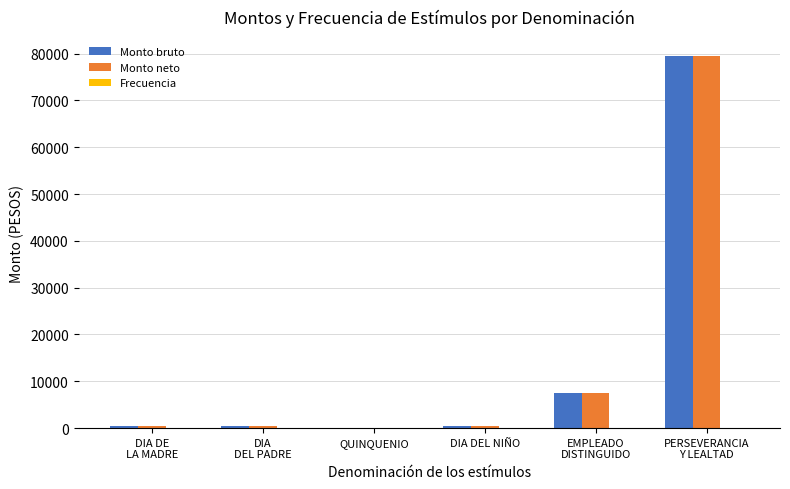

What is the sum of all Monto neto values?

88443